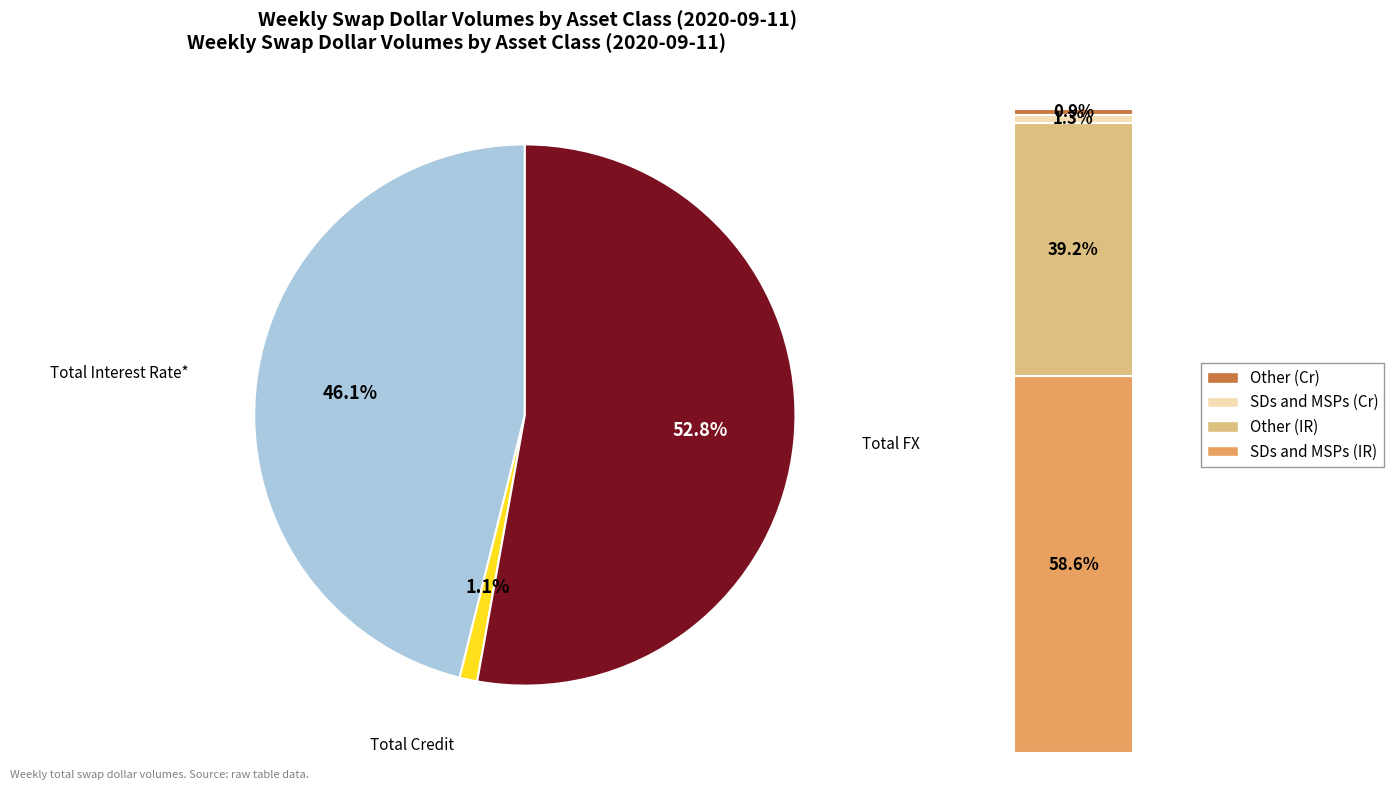

Which has a higher value, Total FX or Other (Credit)?

Total FX